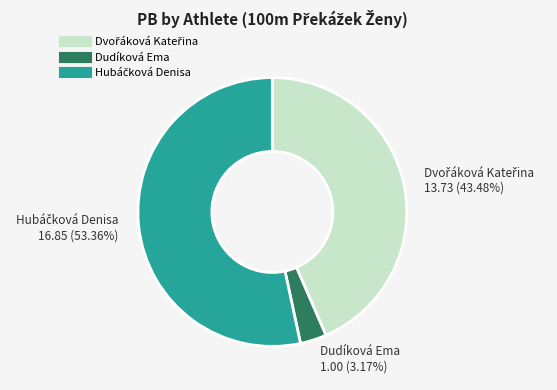

To the nearest percent, what is the difference between the largest and smallest slice percentages?

50%